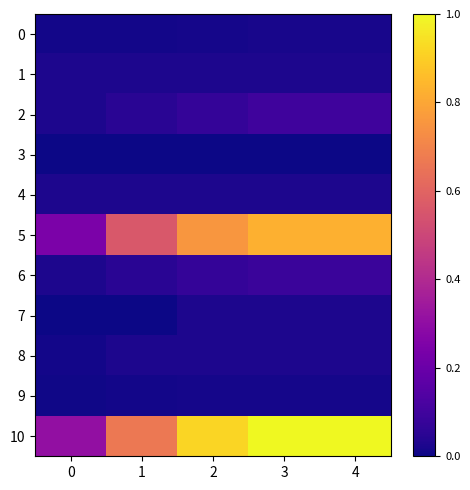

Which category has the highest value across all series?

3